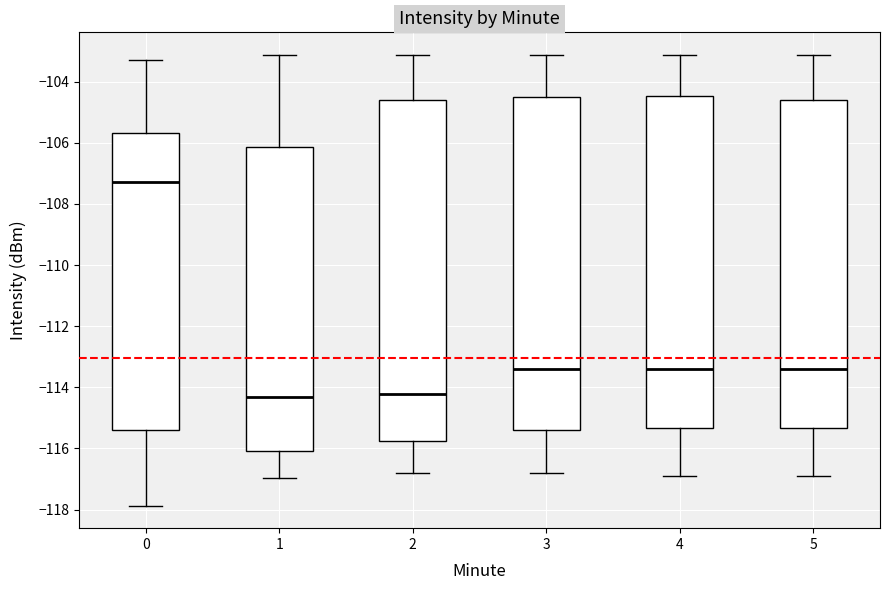

Which box's median line is the highest?

0